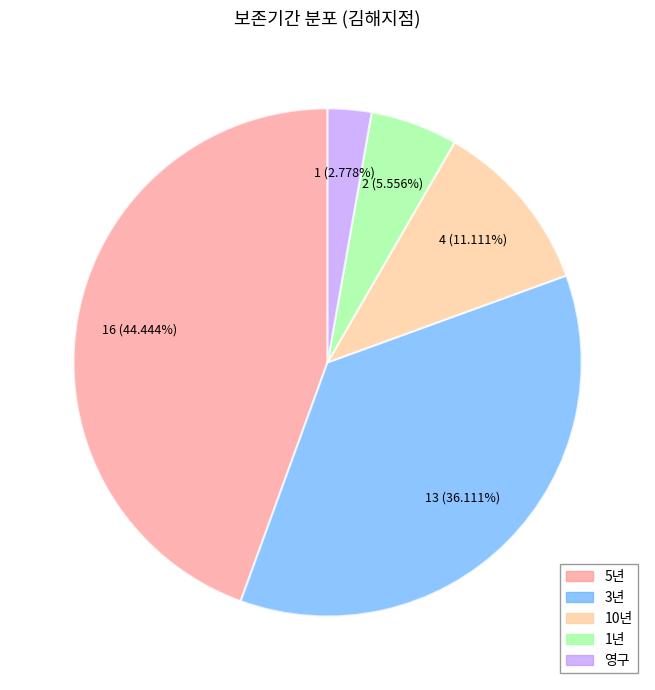

Is there any slice that represents more than half of the pie?

No